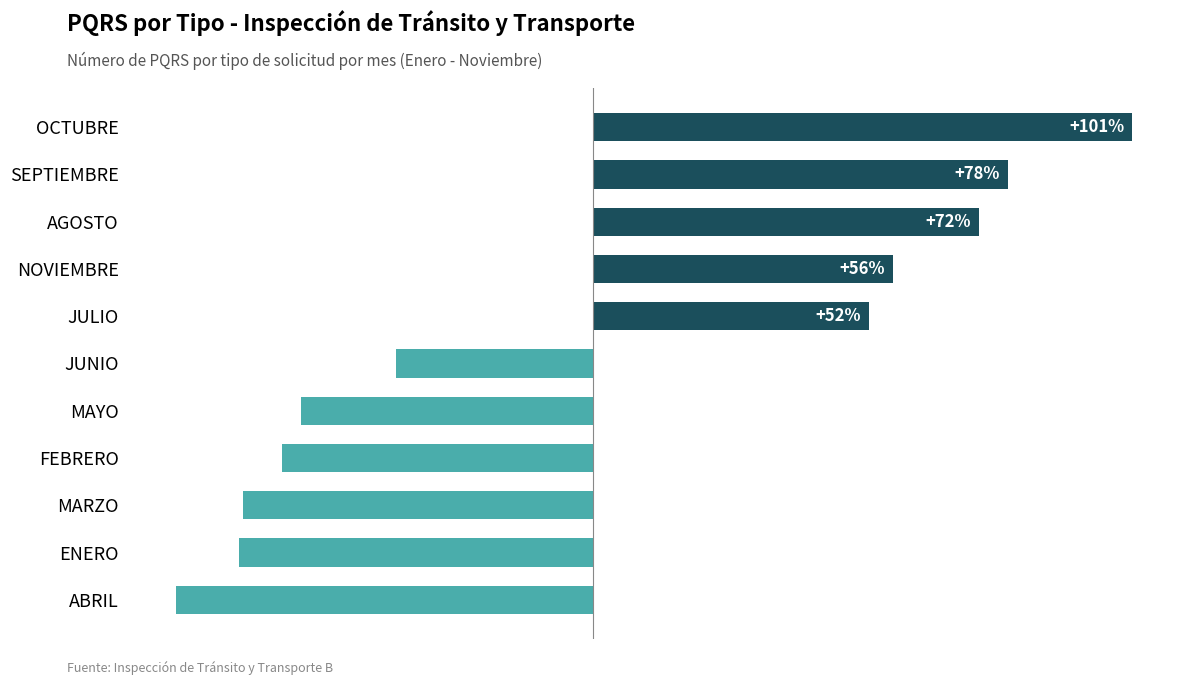

Rank the categories by value from highest to lowest.

OCTUBRE, SEPTIEMBRE, AGOSTO, NOVIEMBRE, JULIO, JUNIO, MAYO, FEBRERO, MARZO, ENERO, ABRIL